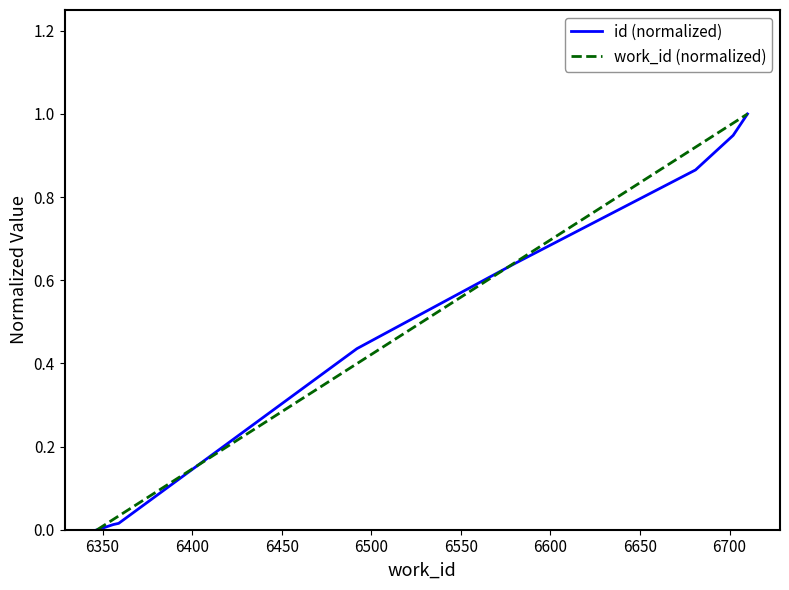

Does the chart have visible grid lines?

No